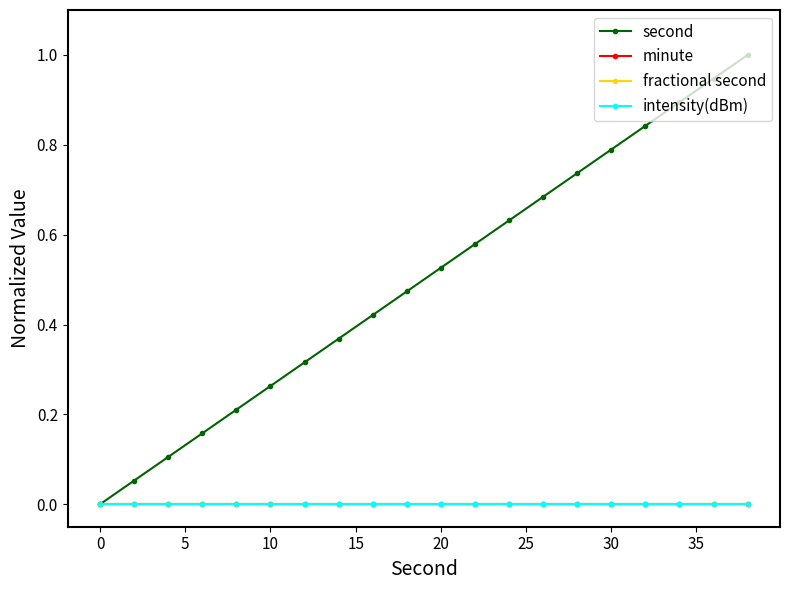

Rank the series by their maximum value, from lowest to highest.

minute, fractional second, intensity(dBm), second